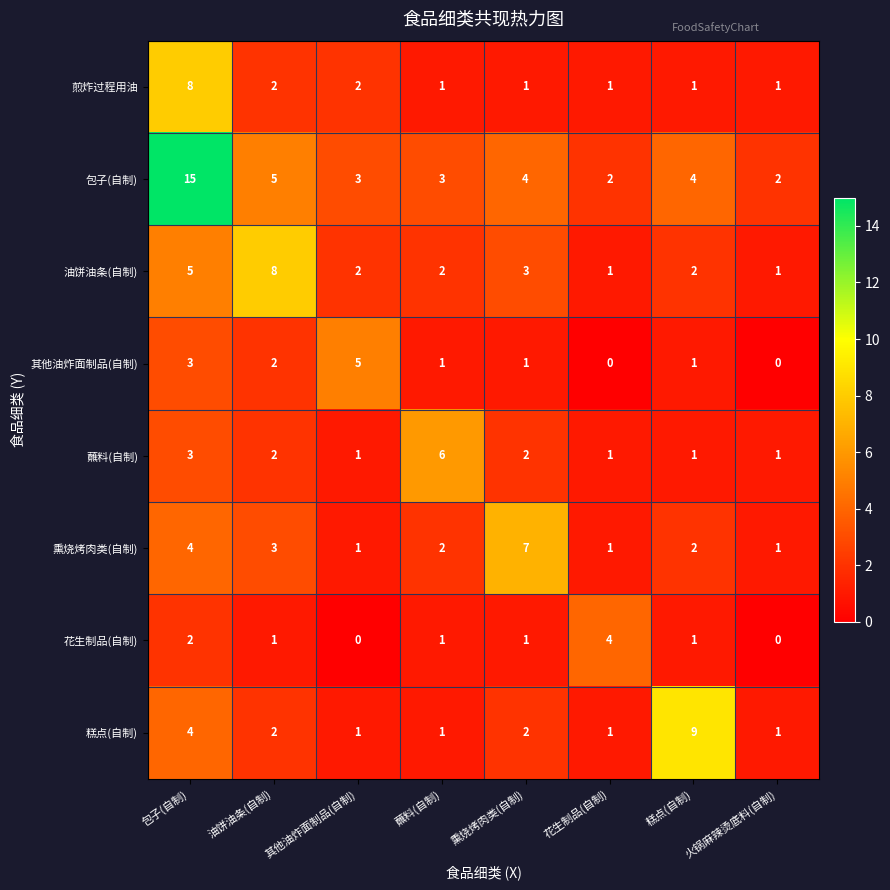

At which category is the sum across all series the highest?

包子(自制)